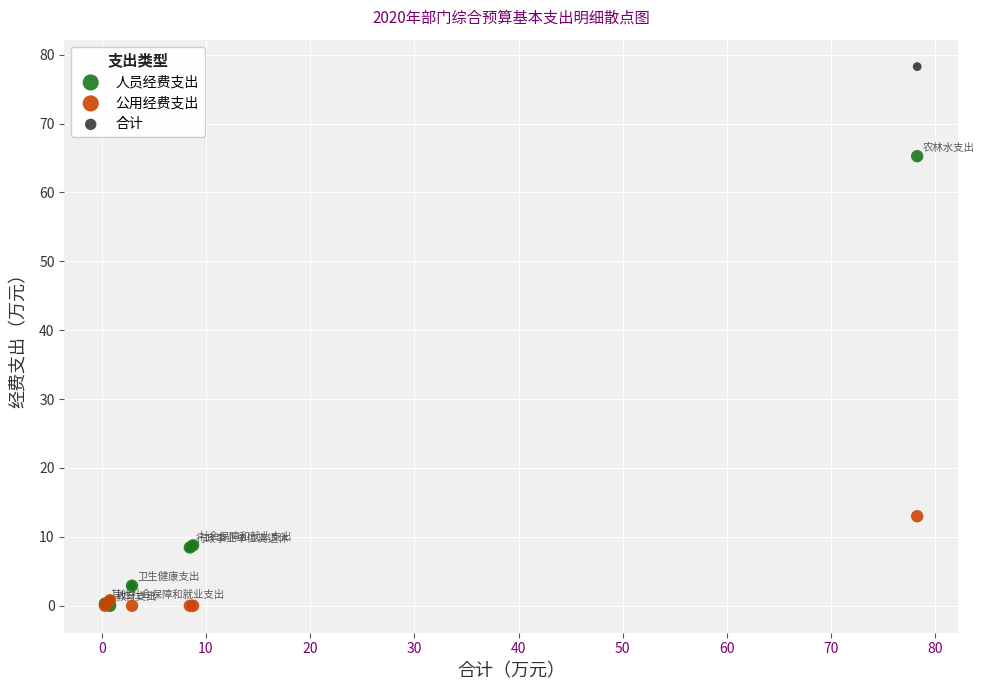

Which series reaches the maximum Y coordinate?

合计